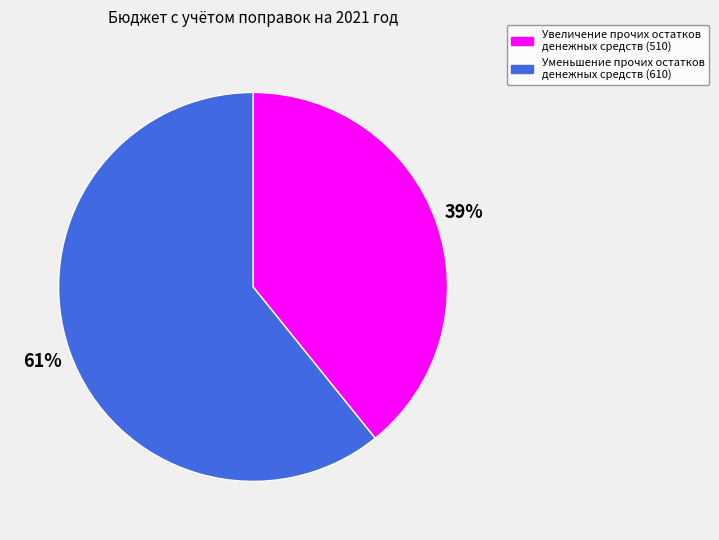

Count the number of slices in the pie.

2